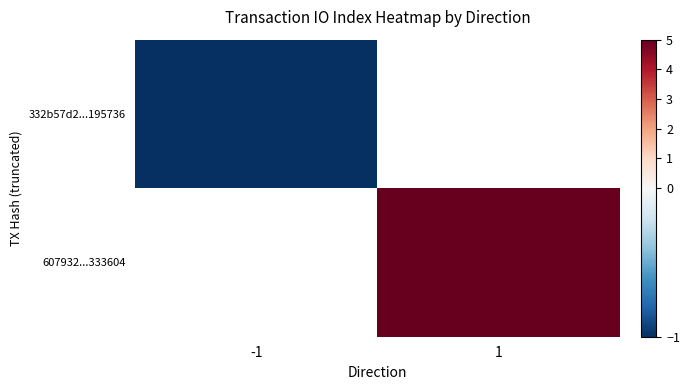

How many categories are shown in the chart?

2